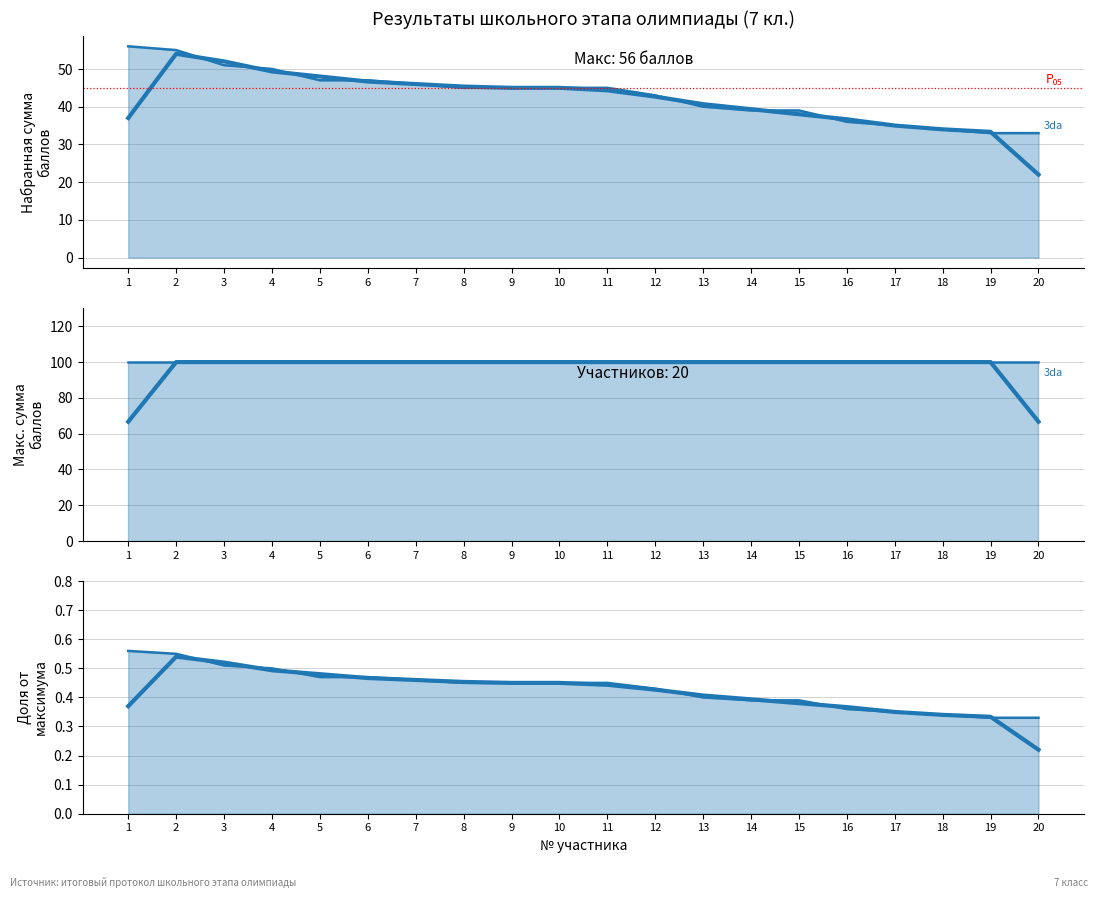

What are all the series names shown in the legend?

Набранная сумма баллов, Макс. сумма баллов, Доля от максимума